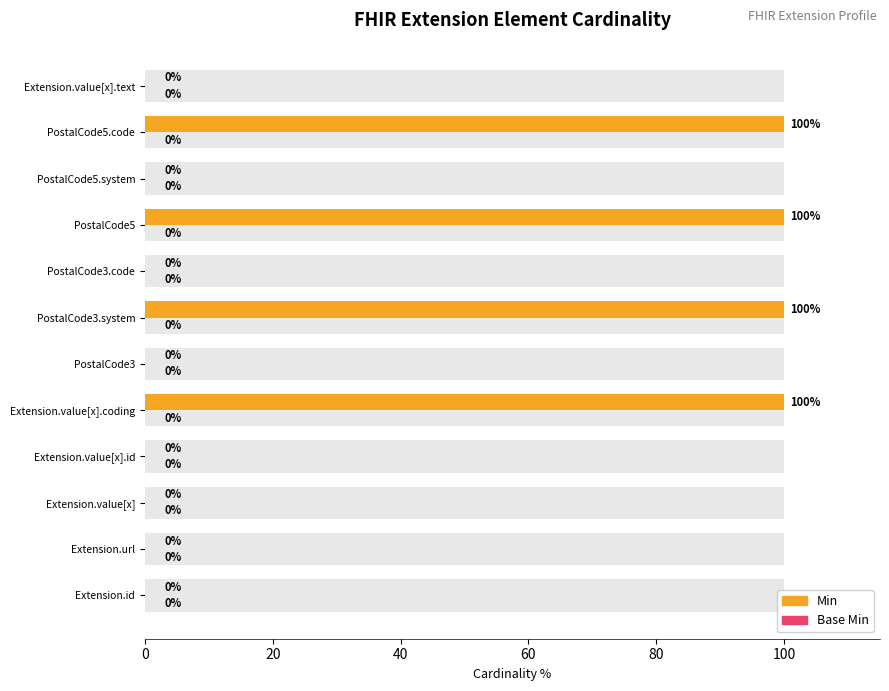

Which series has the widest spread of values?

Min